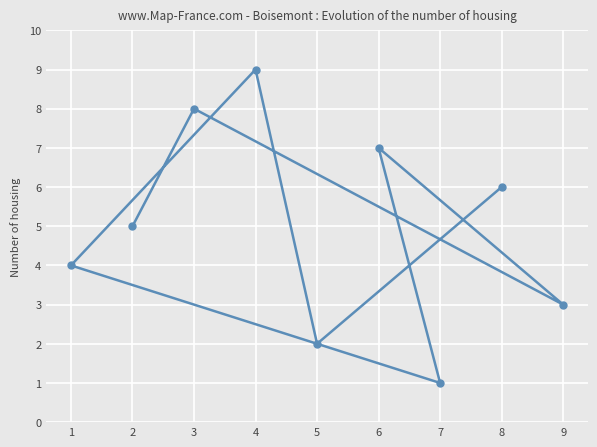

Is it true that the value at 4 is 6?

False